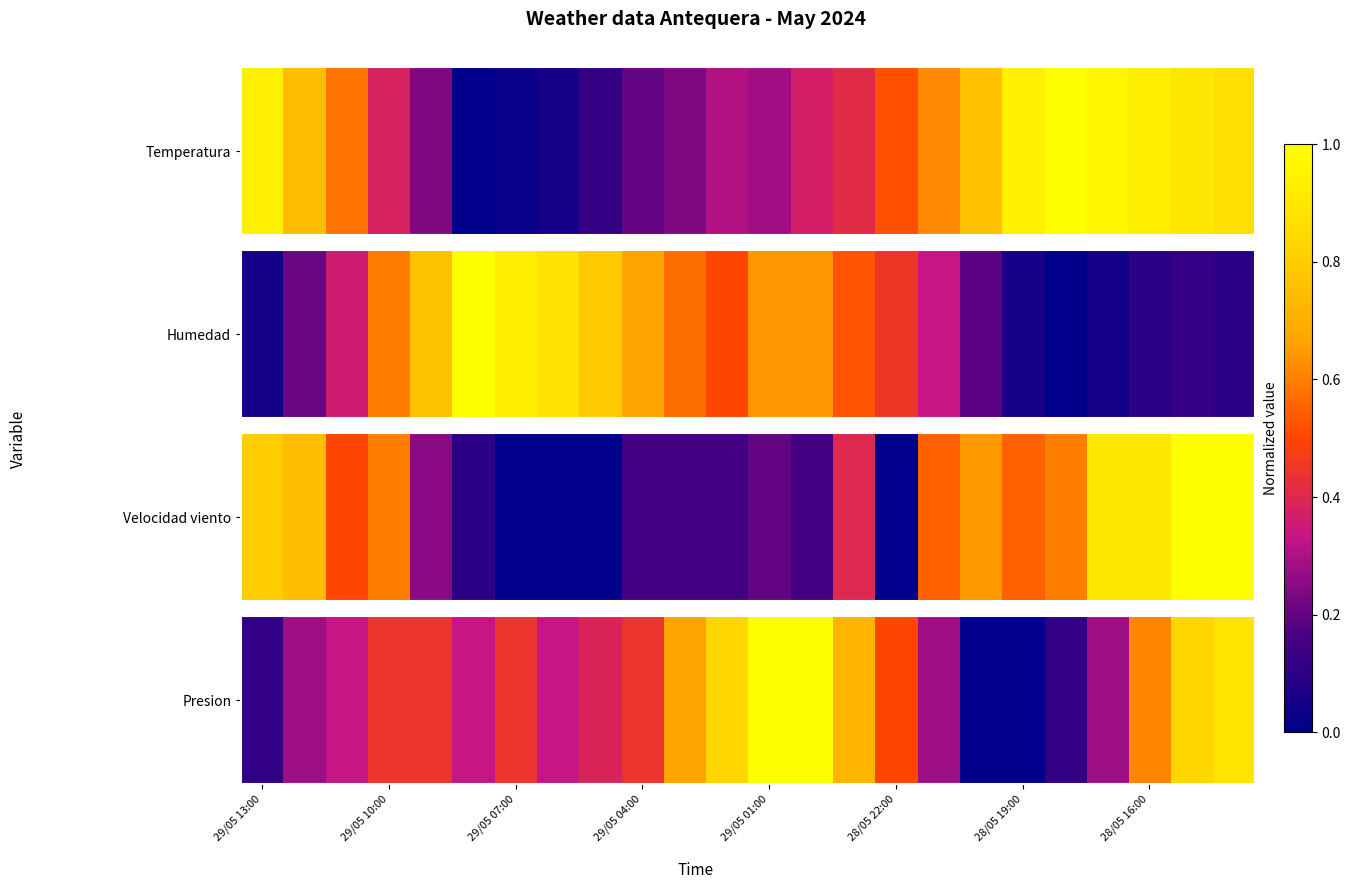

True or false: the data shows 0.5 at 8.

False